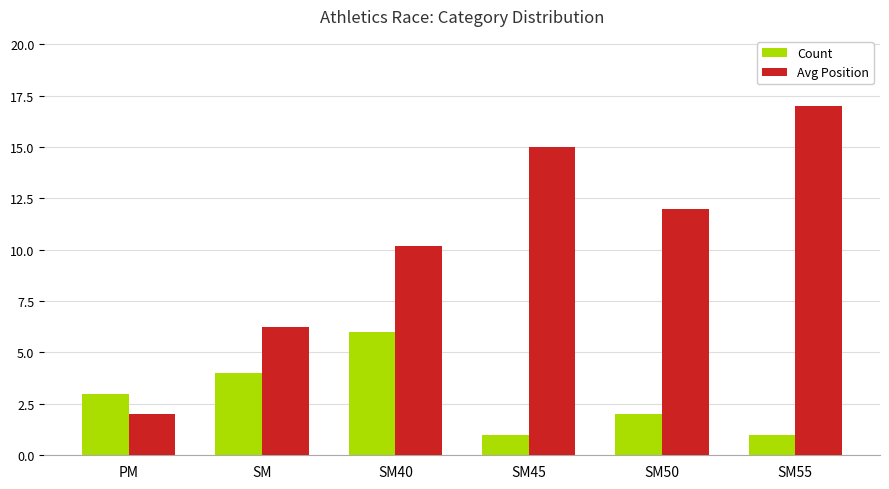

What is the maximum value for Count?

6.0